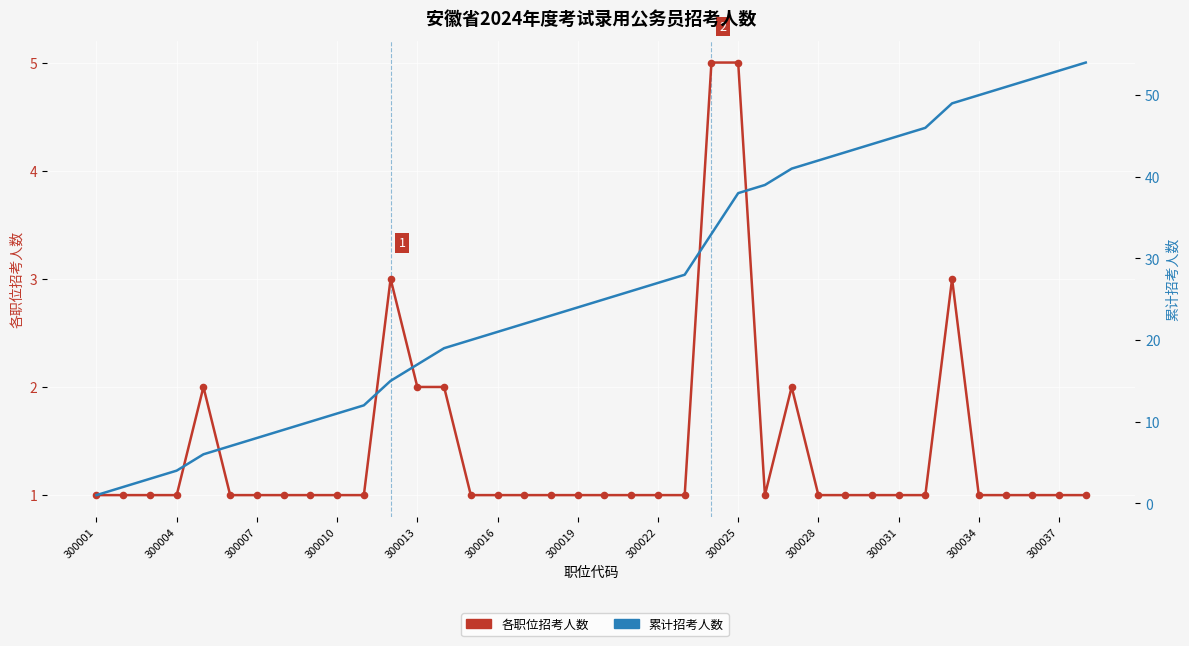

Which series reaches the maximum Y coordinate?

累计招考人数